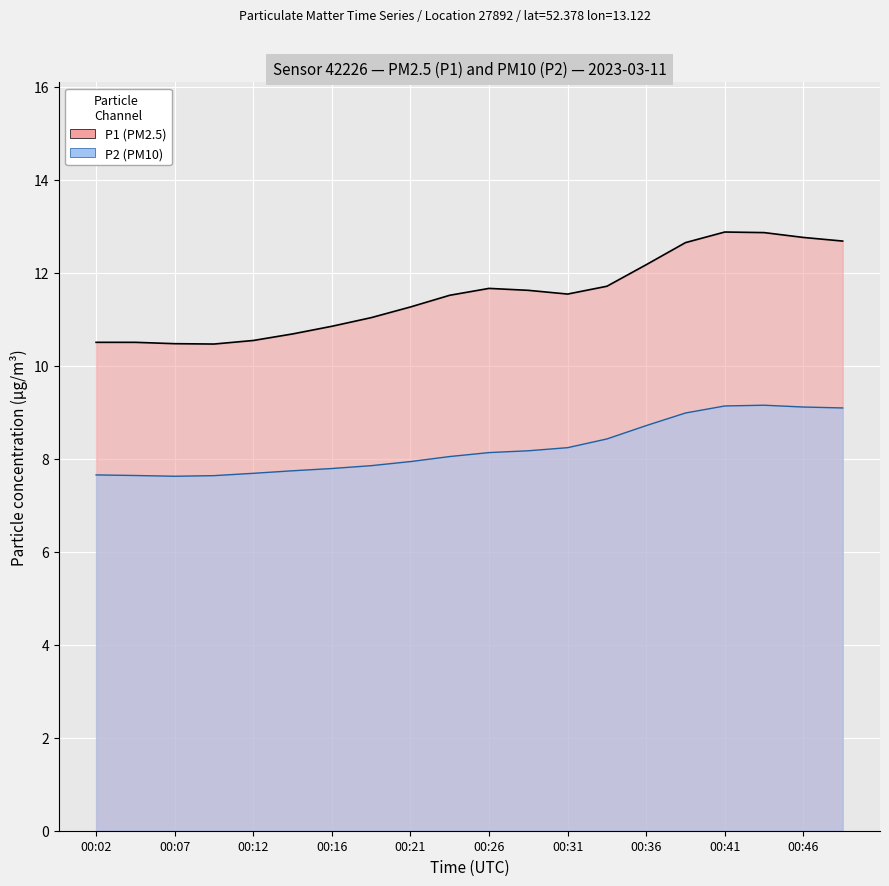

The value of P1 at 00:43 is 12.9. True or false?

True